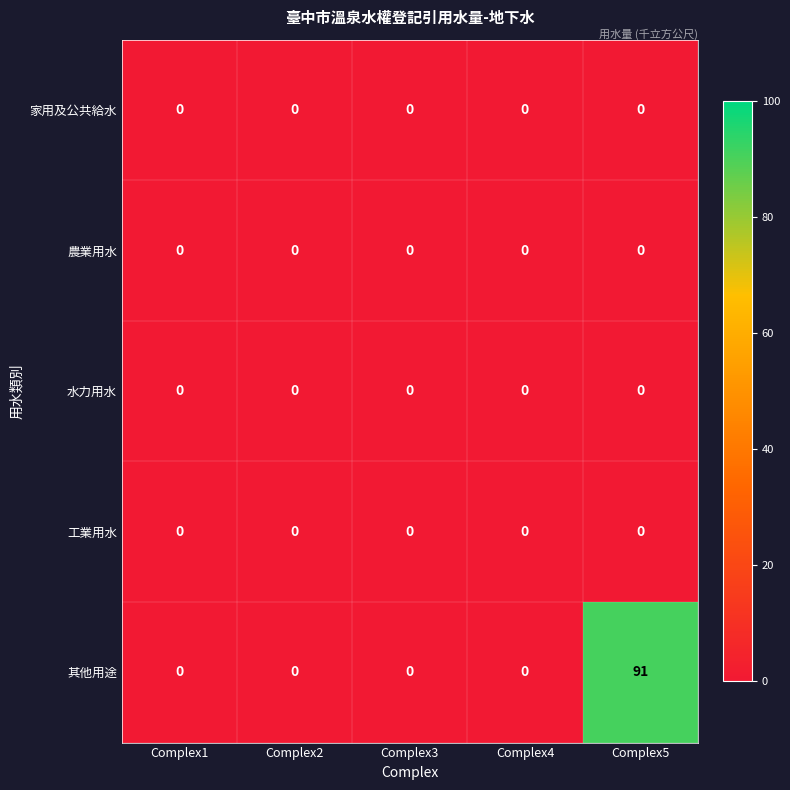

Reading right to left, extract all data points from this chart.

家用及公共給水: Complex5=0	Complex4=0	Complex3=0	Complex2=0	Complex1=0
農業用水: Complex5=0	Complex4=0	Complex3=0	Complex2=0	Complex1=0
水力用水: Complex5=0	Complex4=0	Complex3=0	Complex2=0	Complex1=0
工業用水: Complex5=0	Complex4=0	Complex3=0	Complex2=0	Complex1=0
其他用途: Complex5=91	Complex4=0	Complex3=0	Complex2=0	Complex1=0